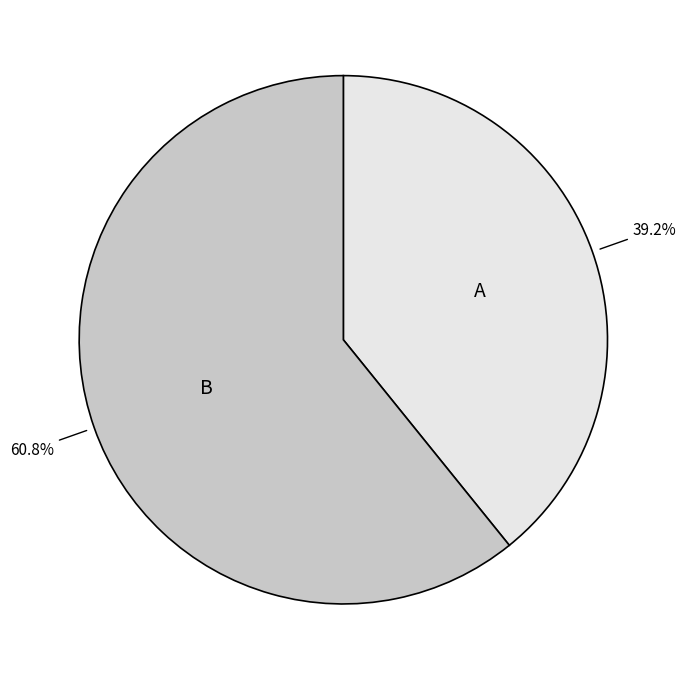

What is the total percentage of B and A?

100.0%